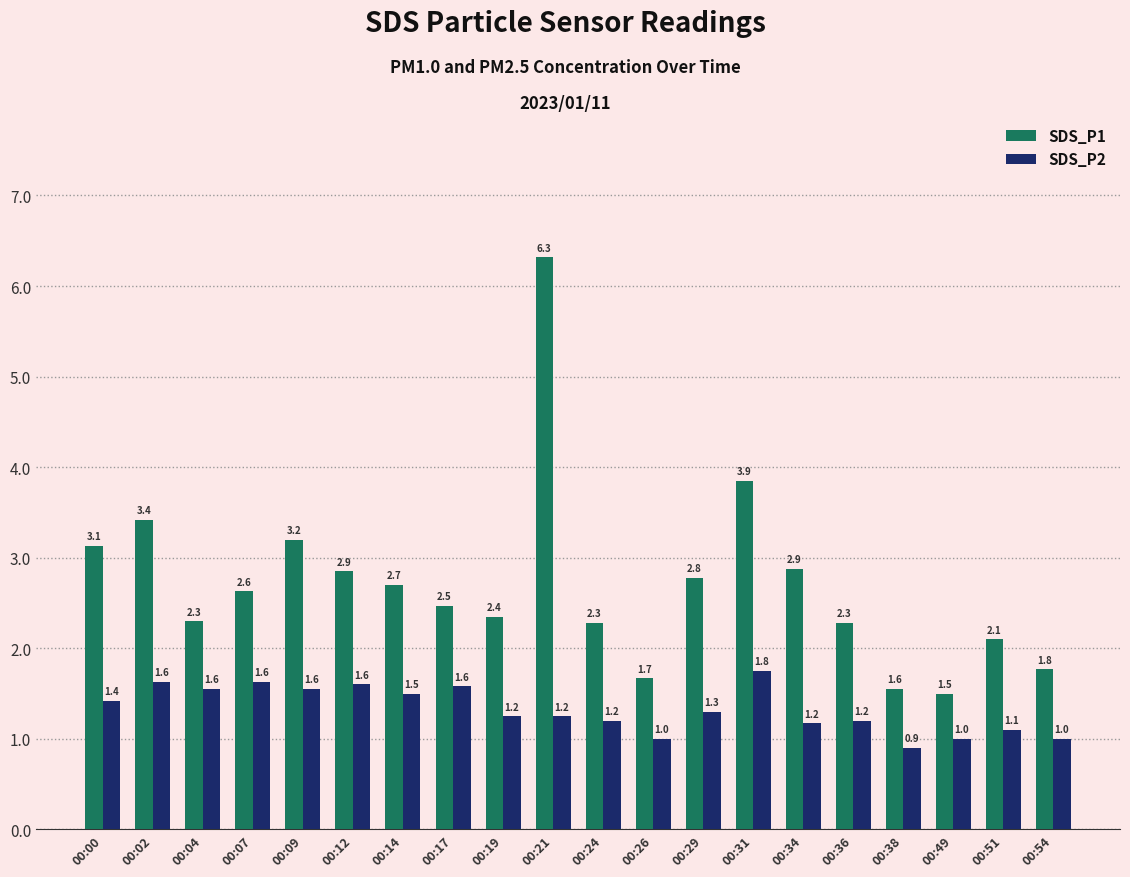

Which series has the largest range (max minus min)?

SDS_P1